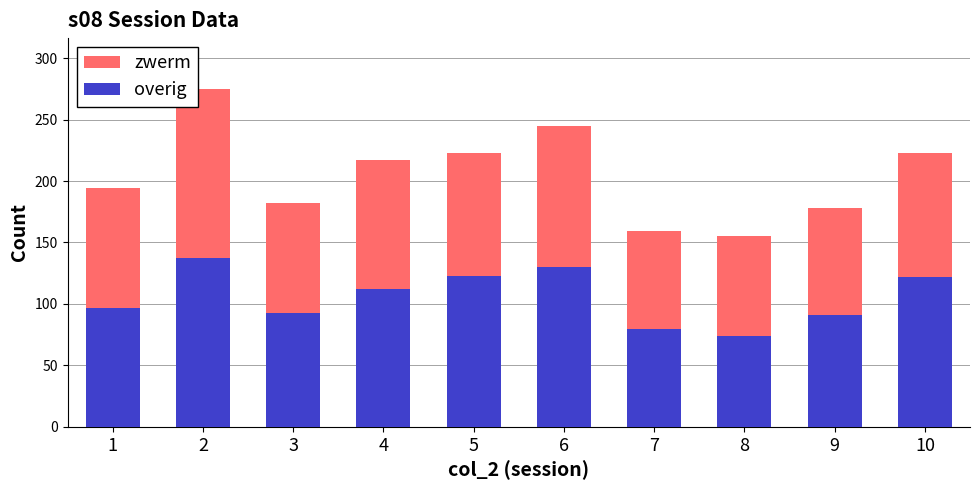

What is the approximate value of overig at 3?

93